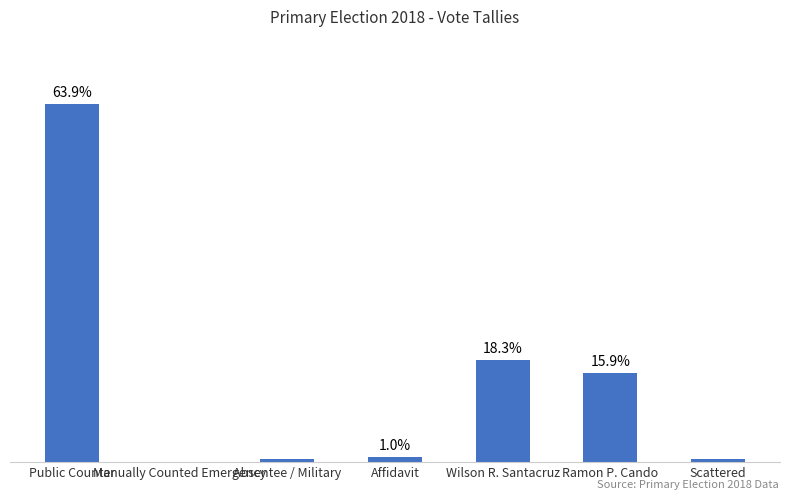

At which label does the data first exceed 2?

Public Counter